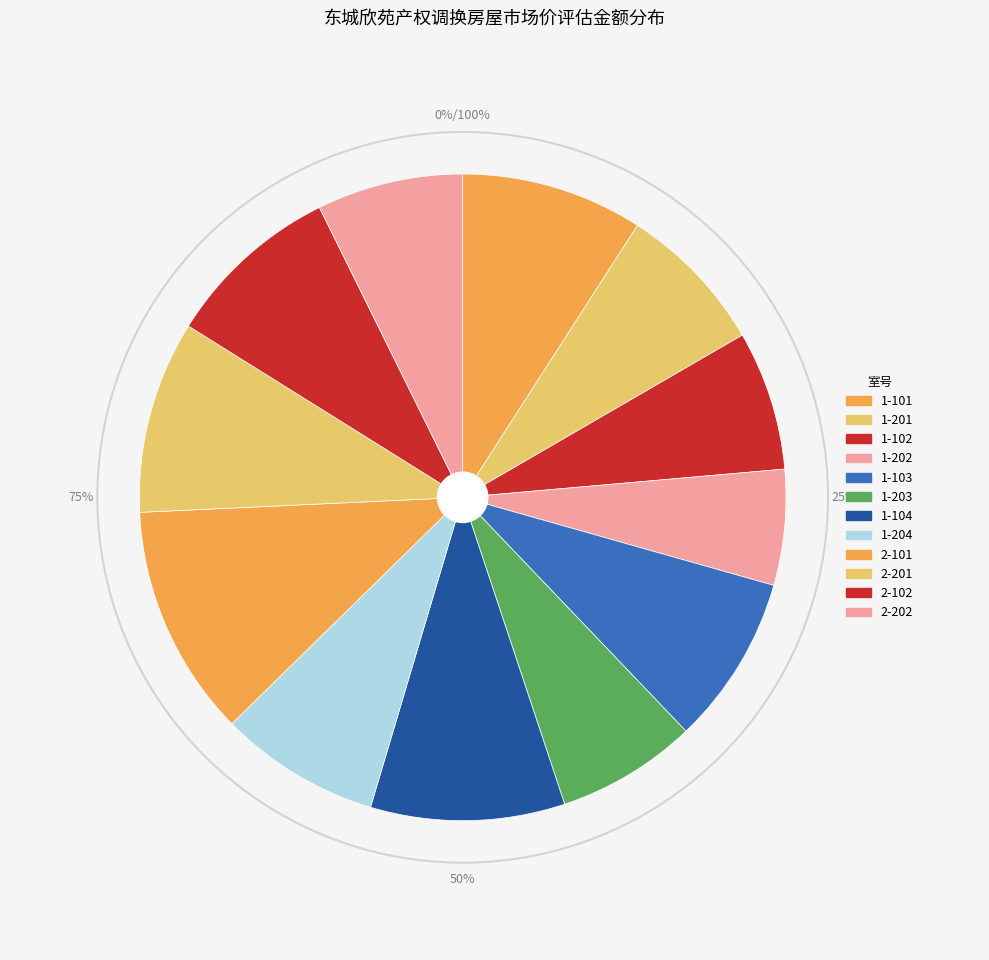

Which slice is the smallest?

1-202